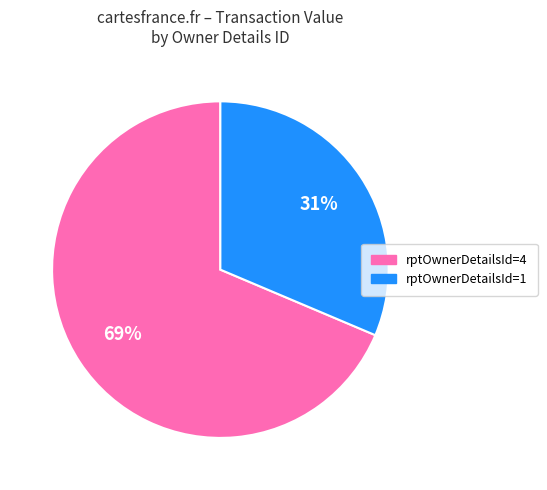

How many segments does this pie chart have?

2